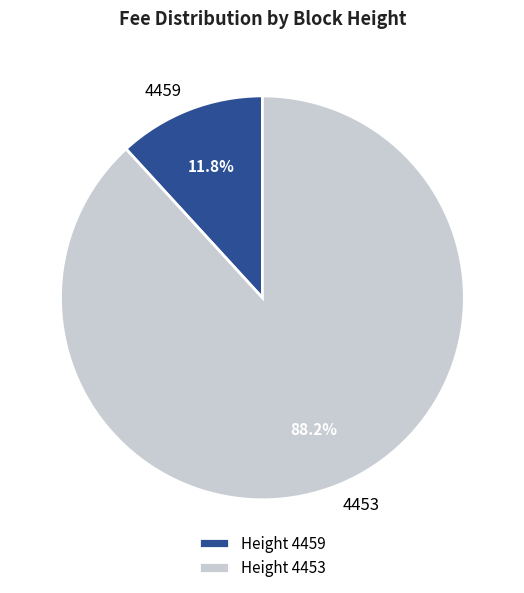

To the nearest percent, what portion does 4453 represent?

88%